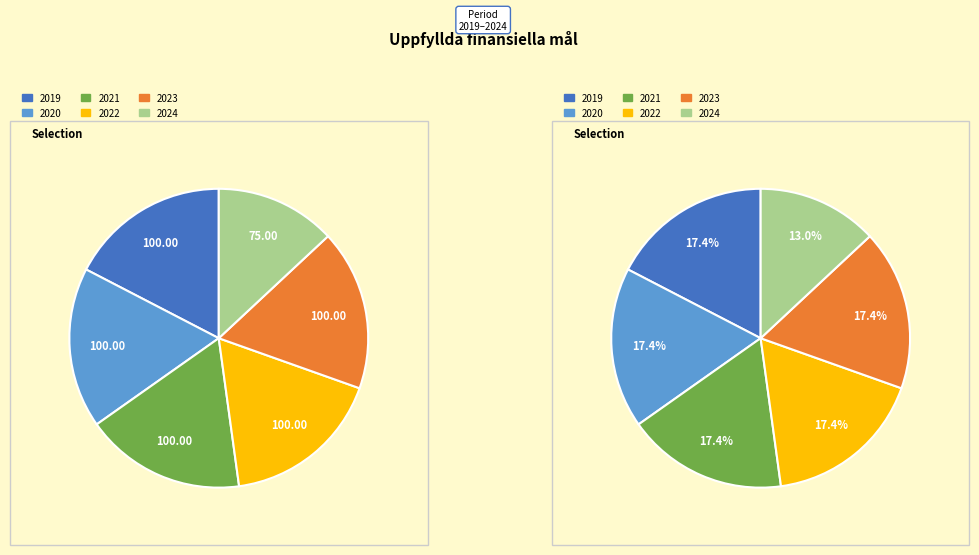

Which slice is the largest?

2019